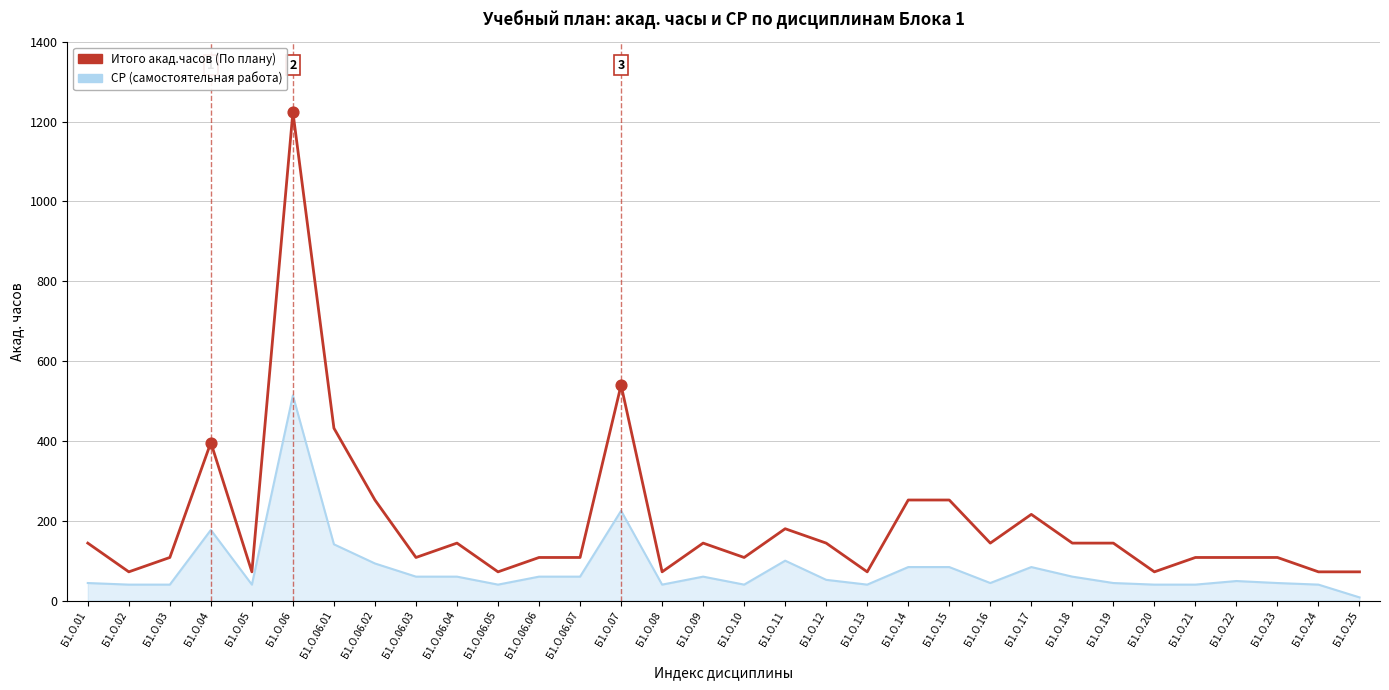

Which series has the largest range (max minus min)?

Итого акад.часов (По плану)